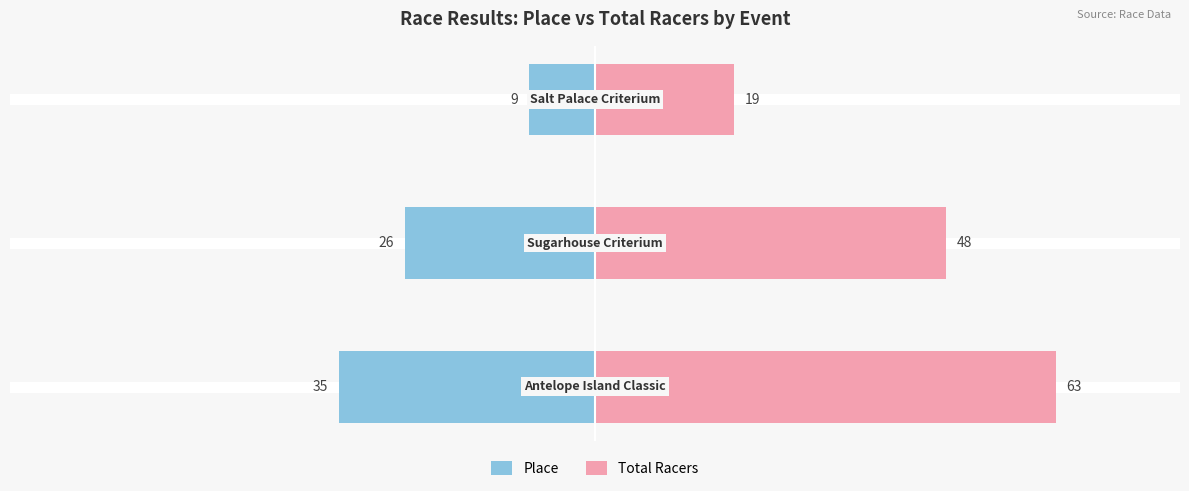

What is the maximum value shown in the chart?

63